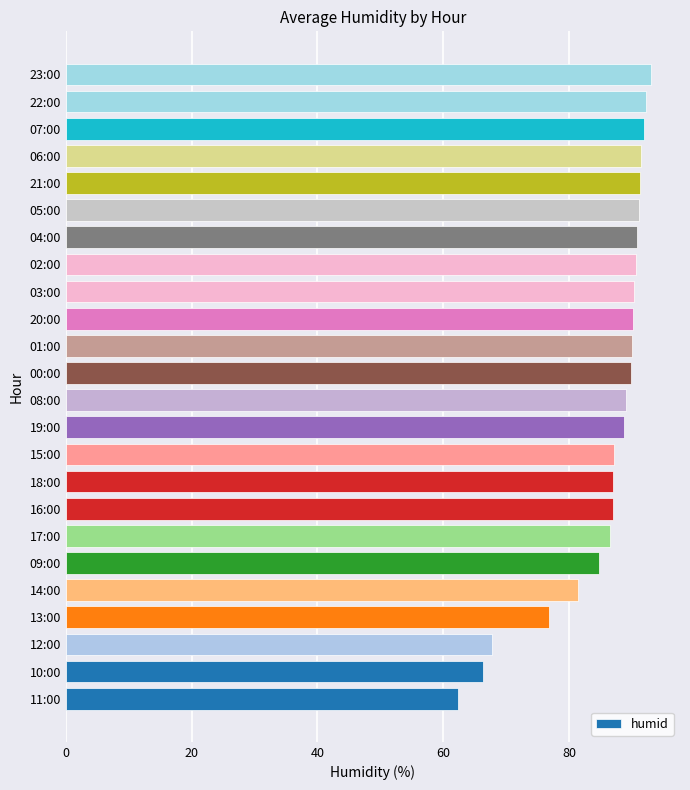

The value at 12:00 is 113.1. True or false?

False